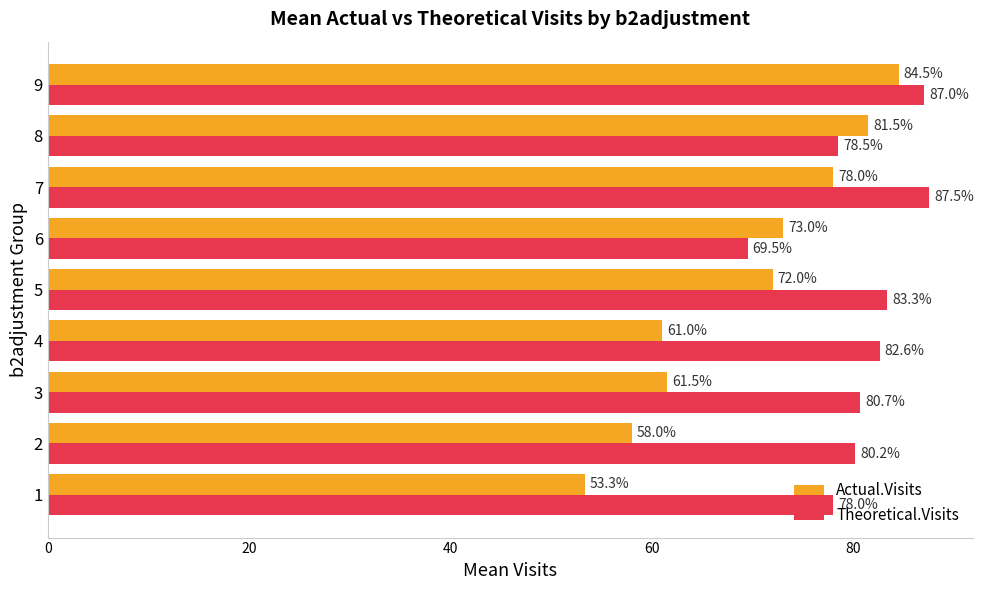

At which label does Theoretical.Visits reach its peak?

7